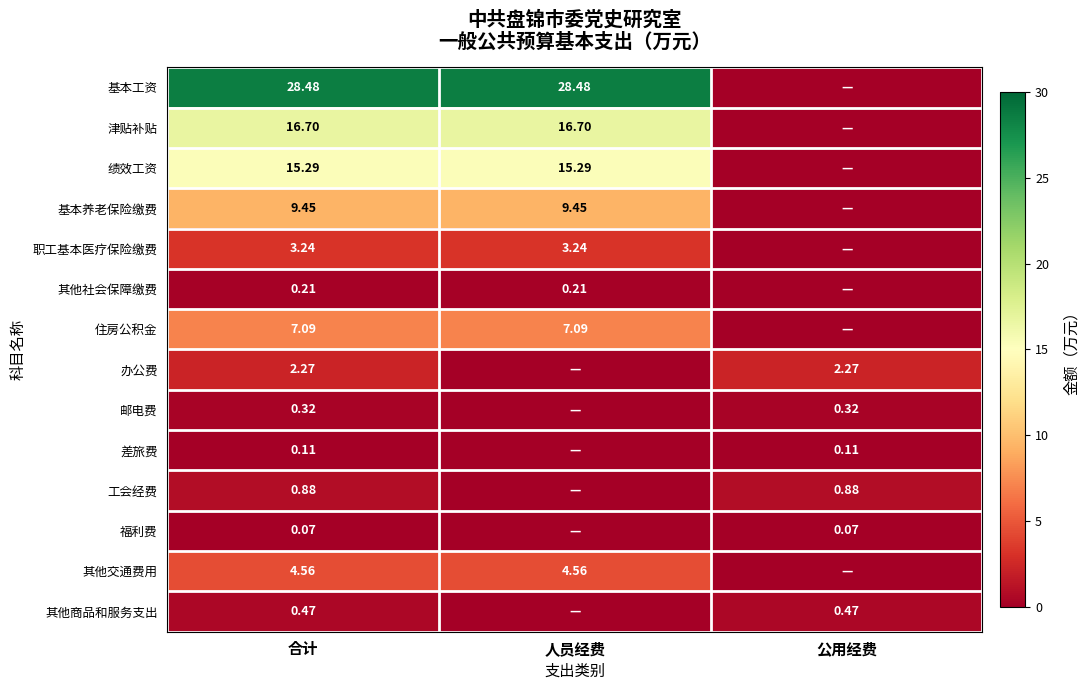

Is it true that 住房公积金 equals 3.6 at 公用经费?

False